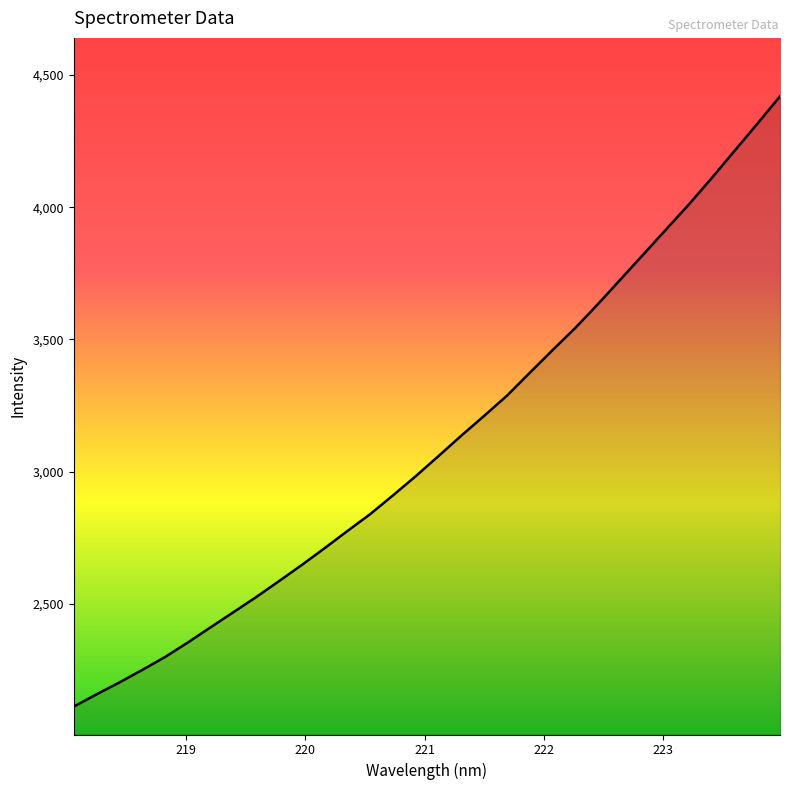

What is the smallest value displayed?

2111.1